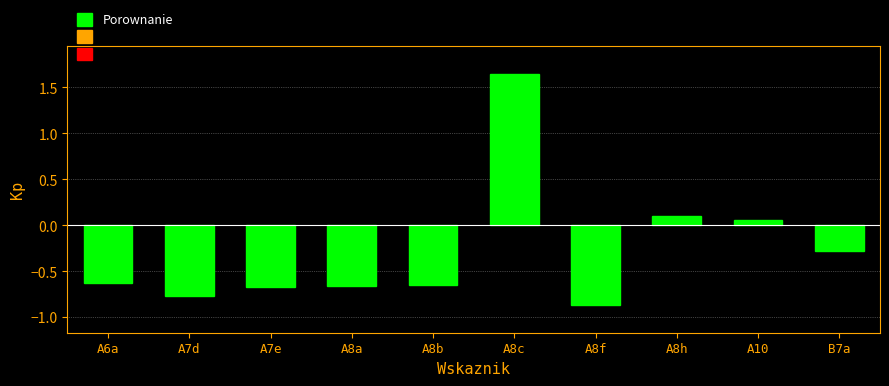

What is the sum of the values at A8c and A7d?

0.9